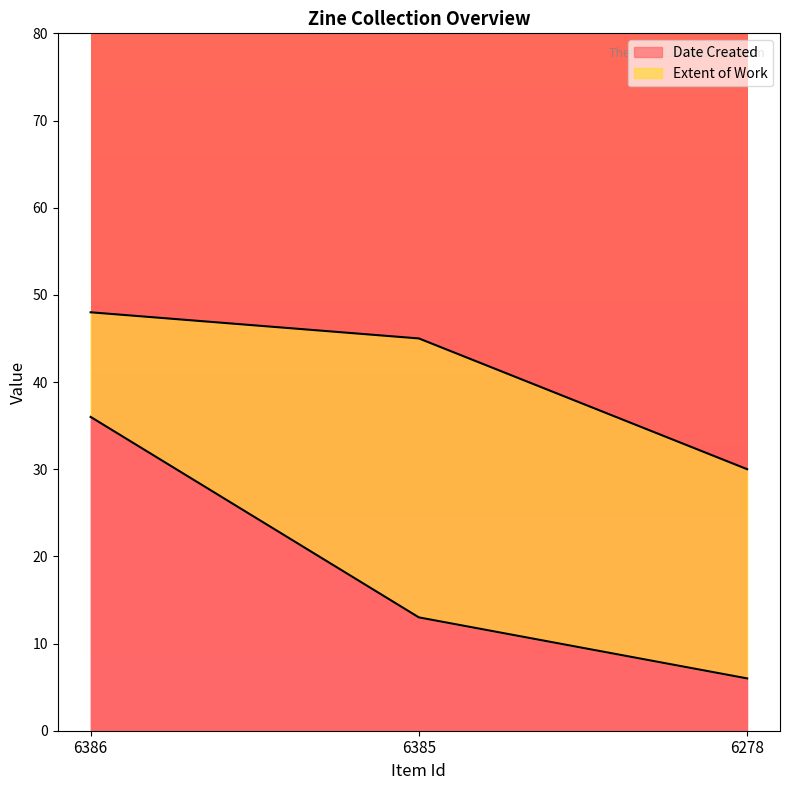

What is the ratio of the value at 6278 to the value at 6385?

0.5